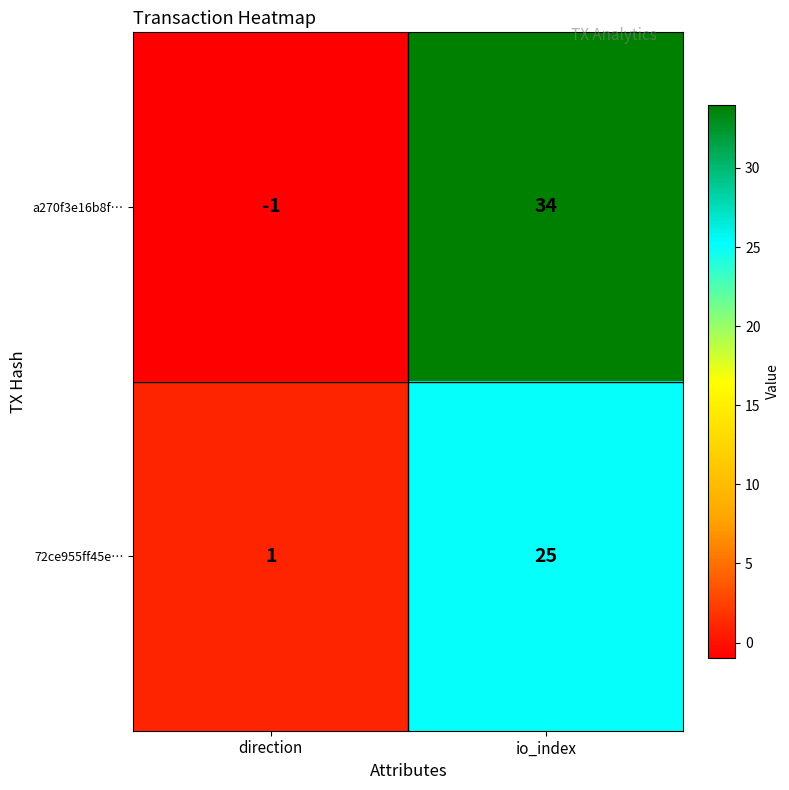

What is the average value of the 72ce955ff45e… series?

13